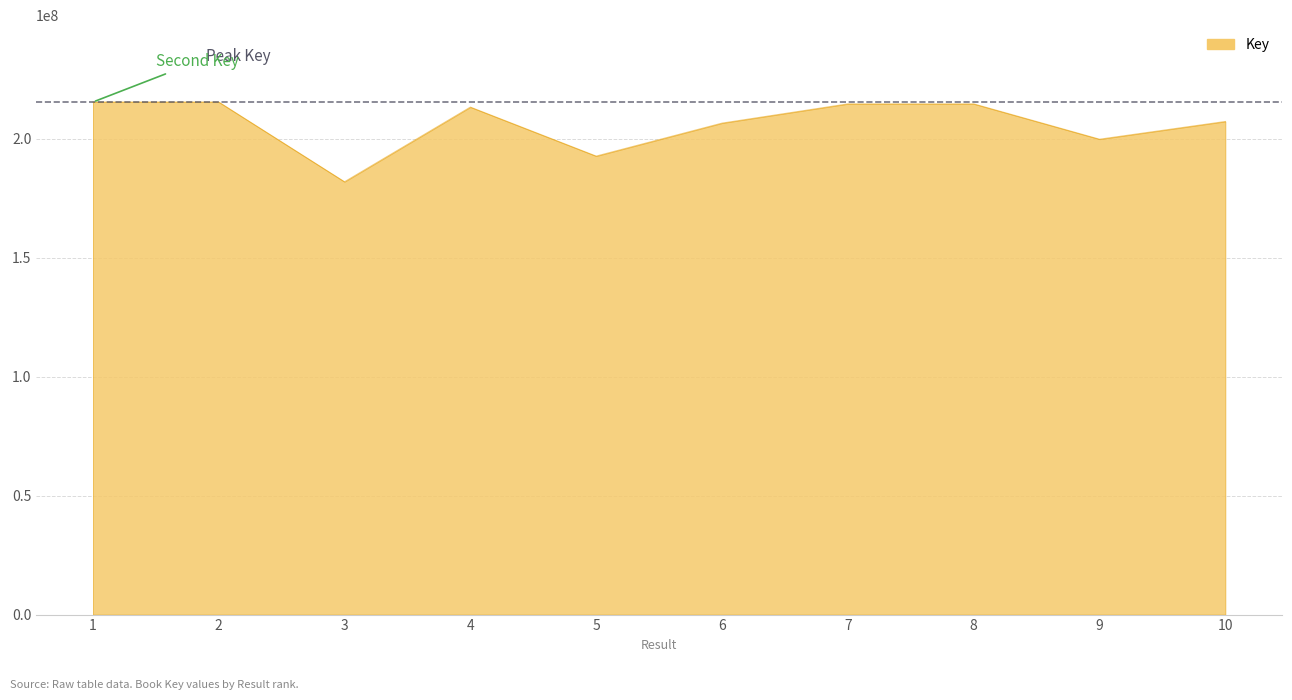

What is the smallest value displayed?

181942885